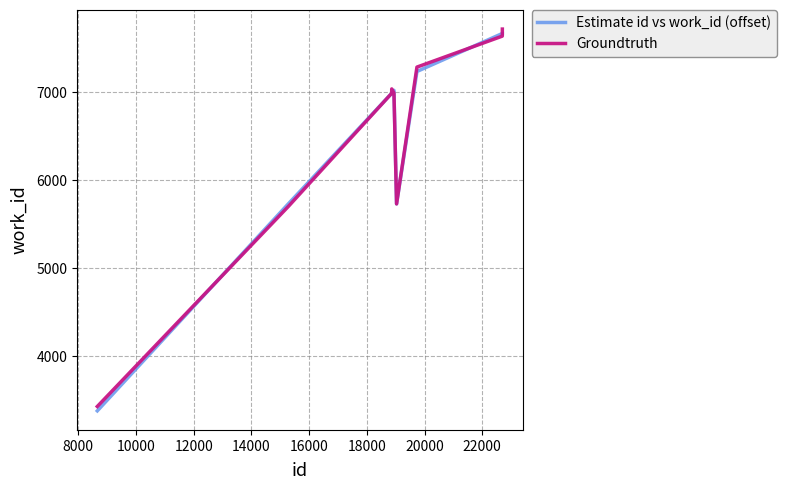

What is the smallest value displayed?

3380